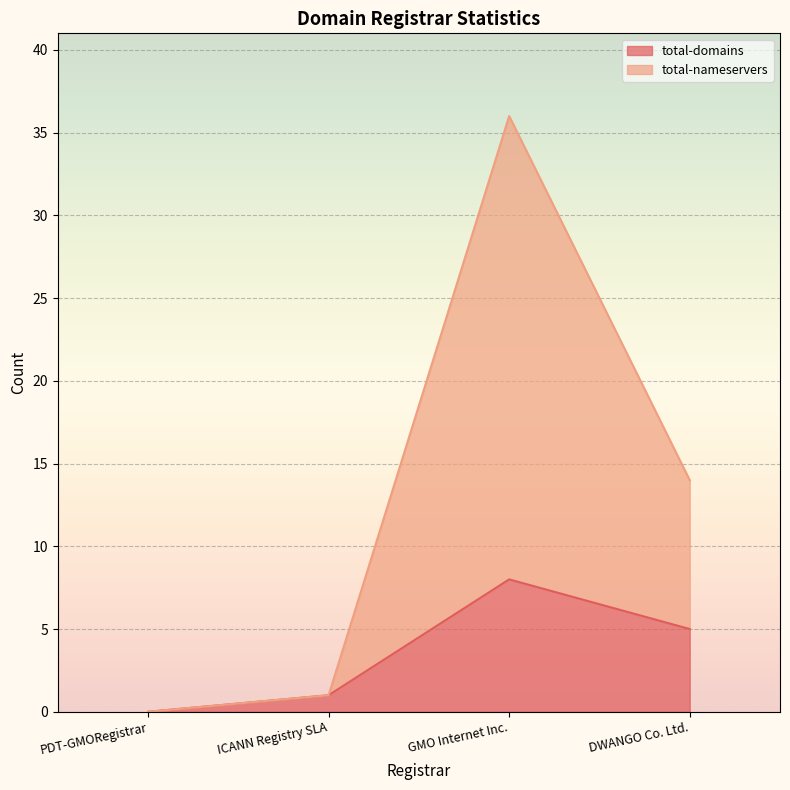

True or false: net-adds-4-yr and net-adds-2-yr intersect in this chart.

False